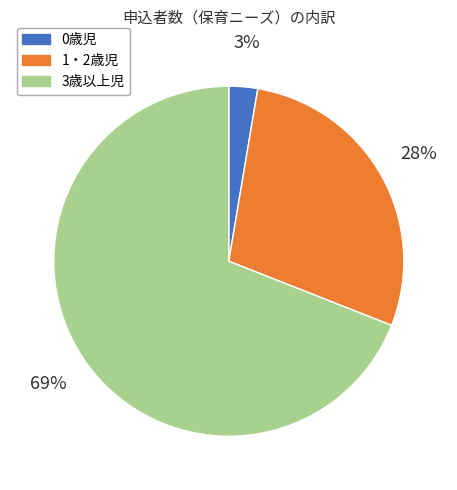

Which has a higher value, 0歳児 or 3歳以上児?

3歳以上児